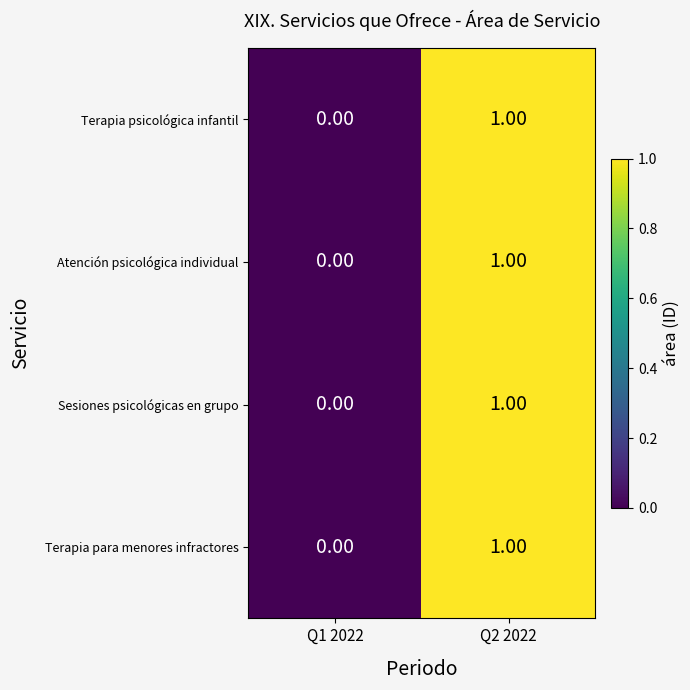

Rank the categories by Atención psicológica individual value from lowest to highest.

Q1 2022, Q2 2022